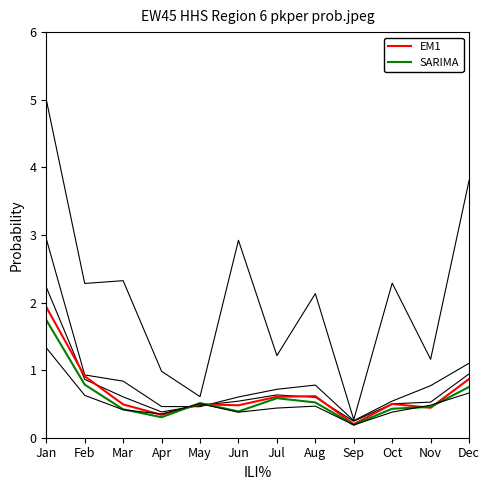

The value of SARIMA at Nov is 0.2. True or false?

False